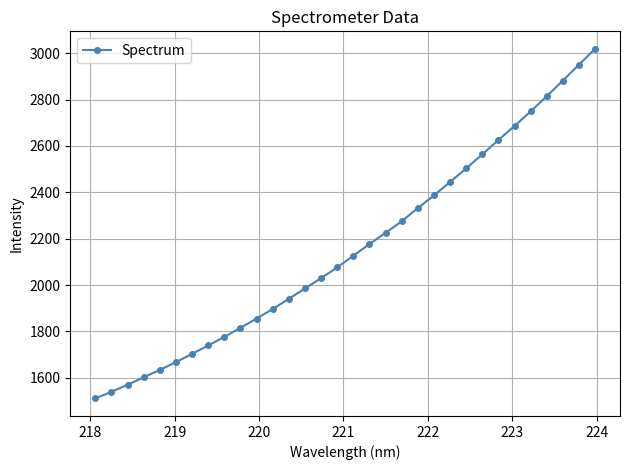

What is the difference between the maximum and minimum values?

1508.8